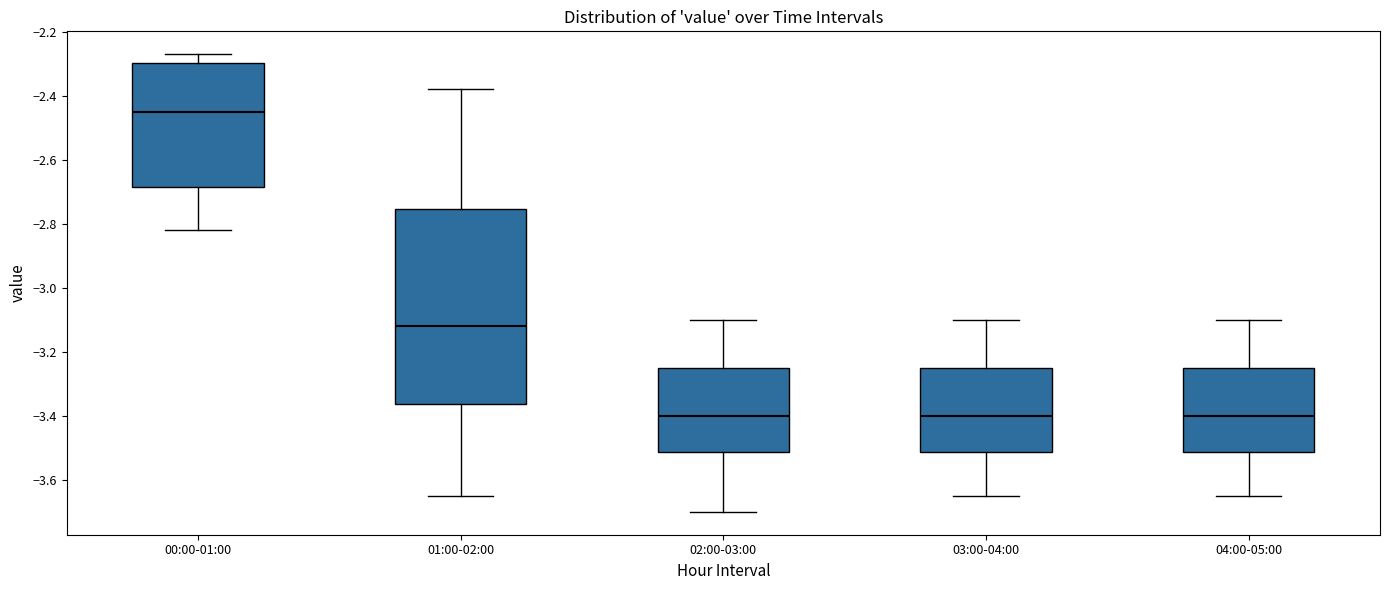

Which box is the tallest, from its lower edge to its upper edge?

01:00-02:00